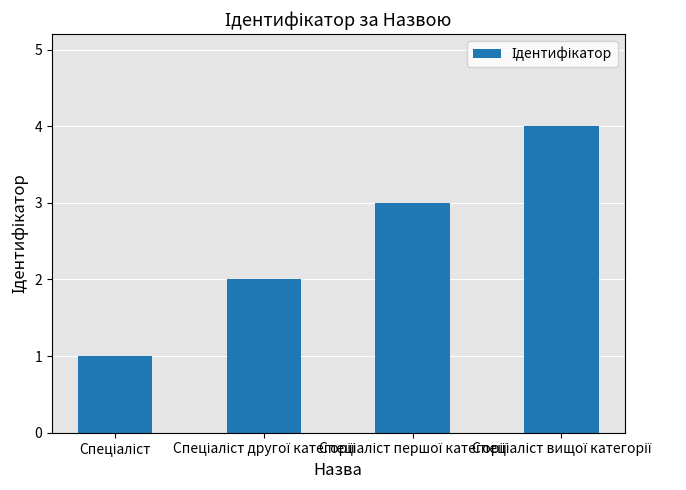

What is the greatest value displayed?

4